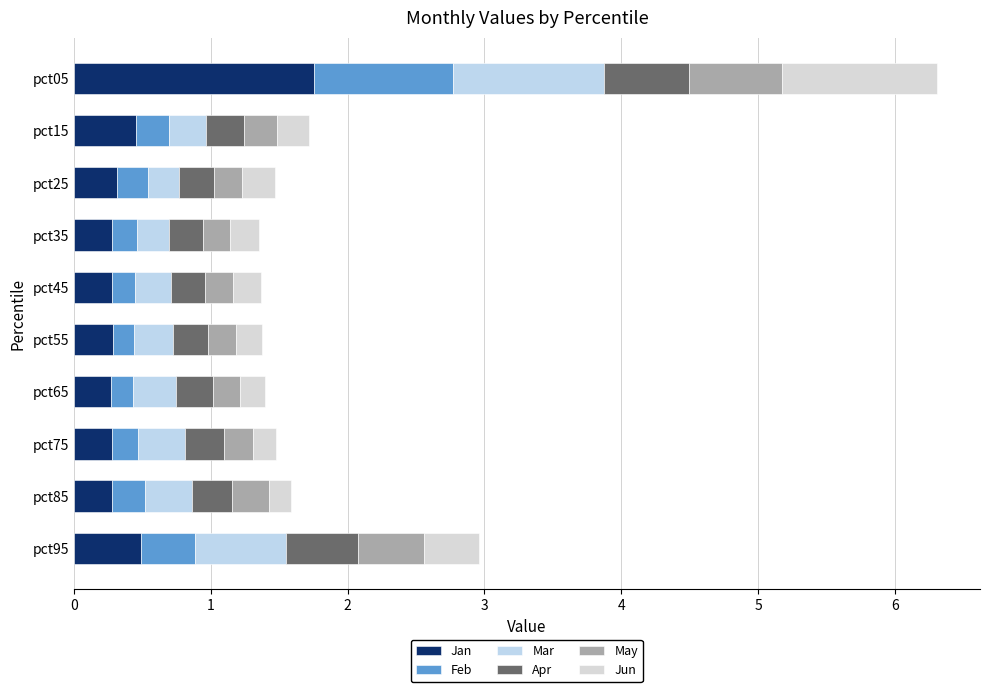

What are all the series names shown in the legend?

Jan, Feb, Mar, Apr, May, Jun